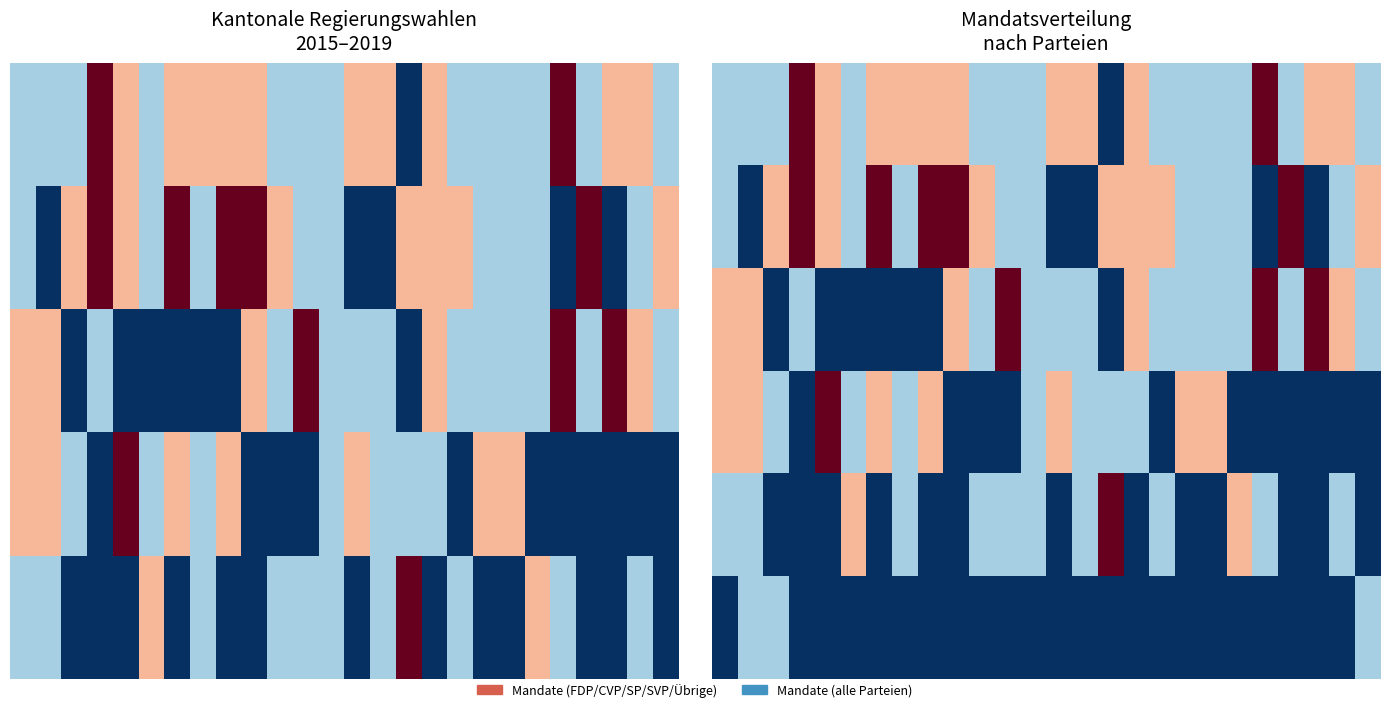

How many distinct data groups are displayed?

6